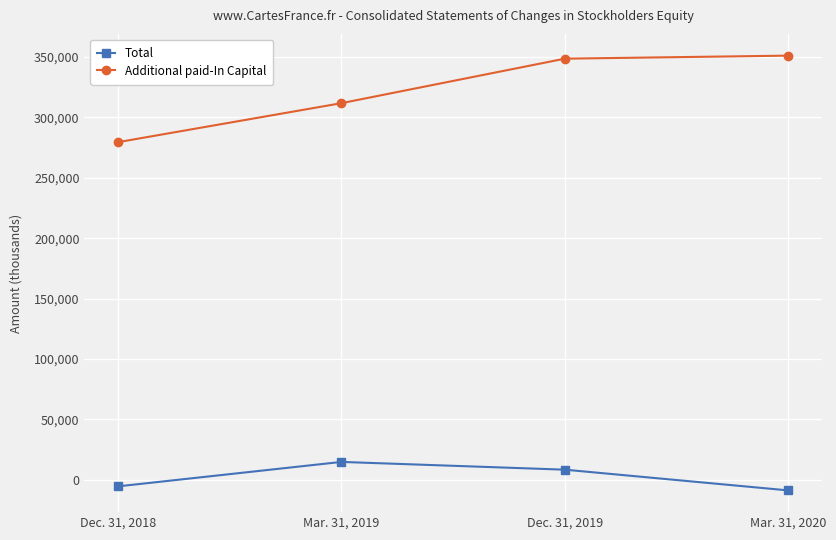

Where is Total nearest to the value 3028?

Dec. 31, 2019